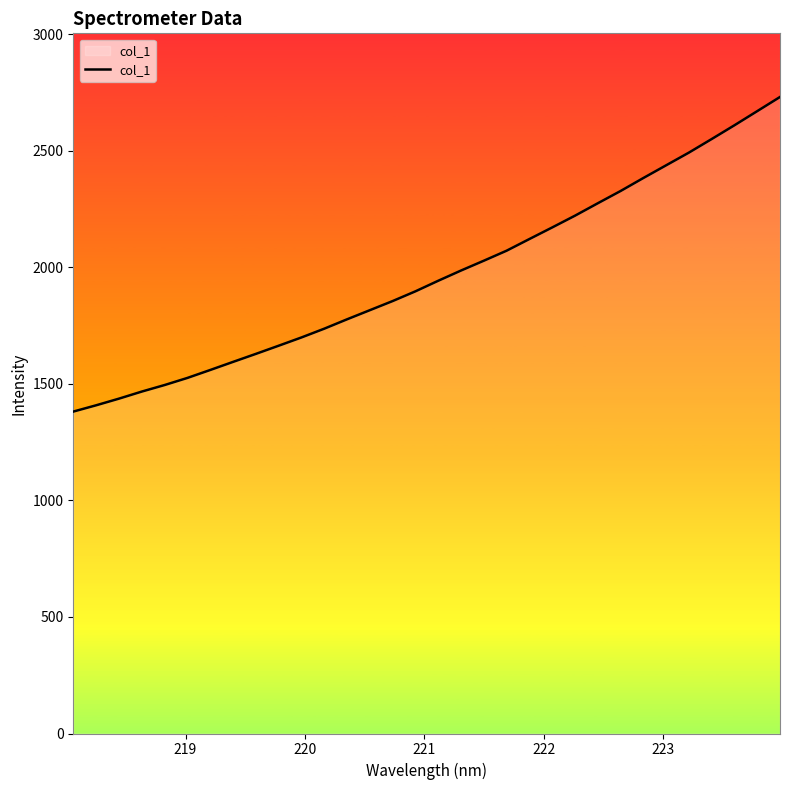

What is the greatest value displayed?

2730.4